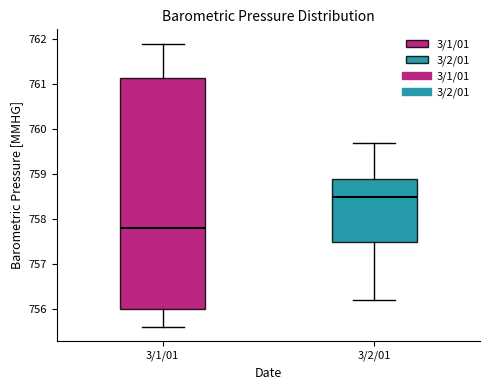

Which box is the tallest, from its lower edge to its upper edge?

3/1/01